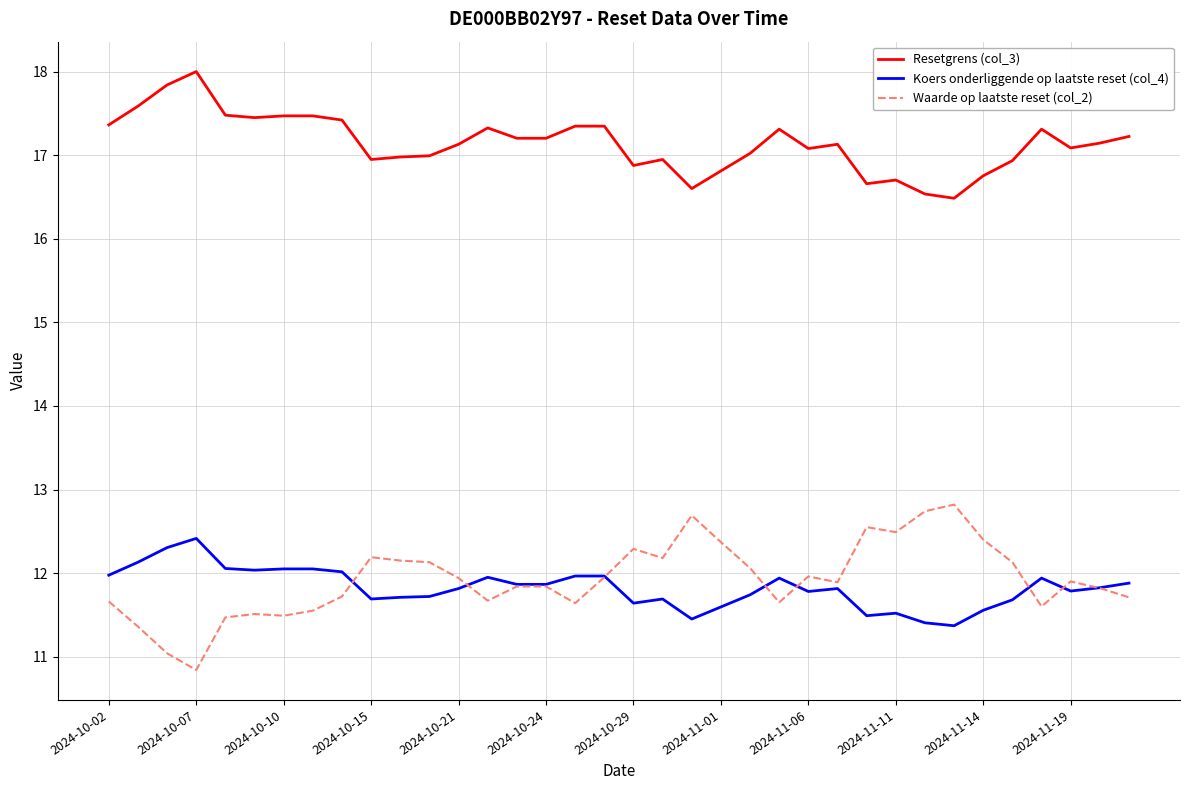

Which series has the largest total across all categories?

Resetgrens (col_3)